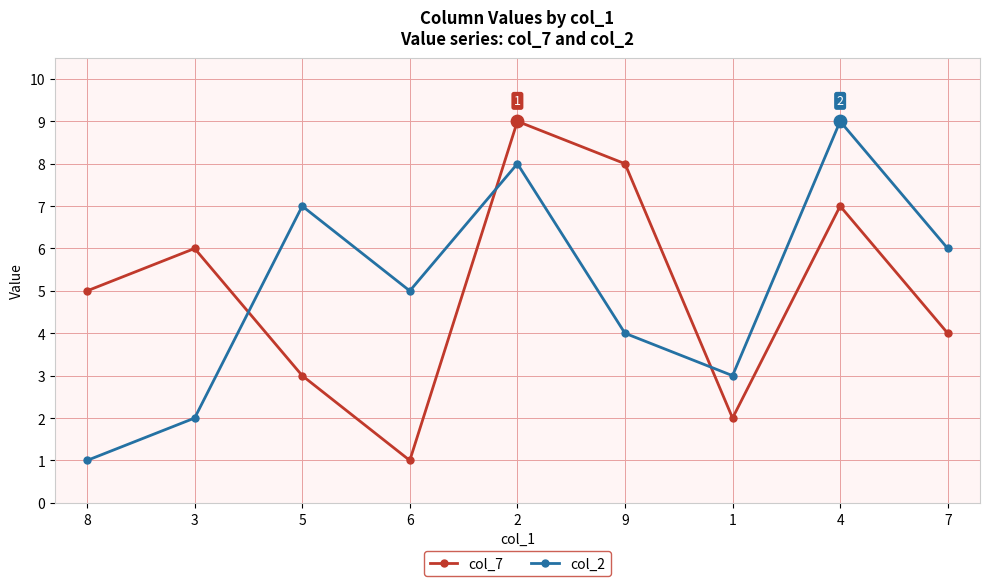

What is the total value across all series at 5?

10